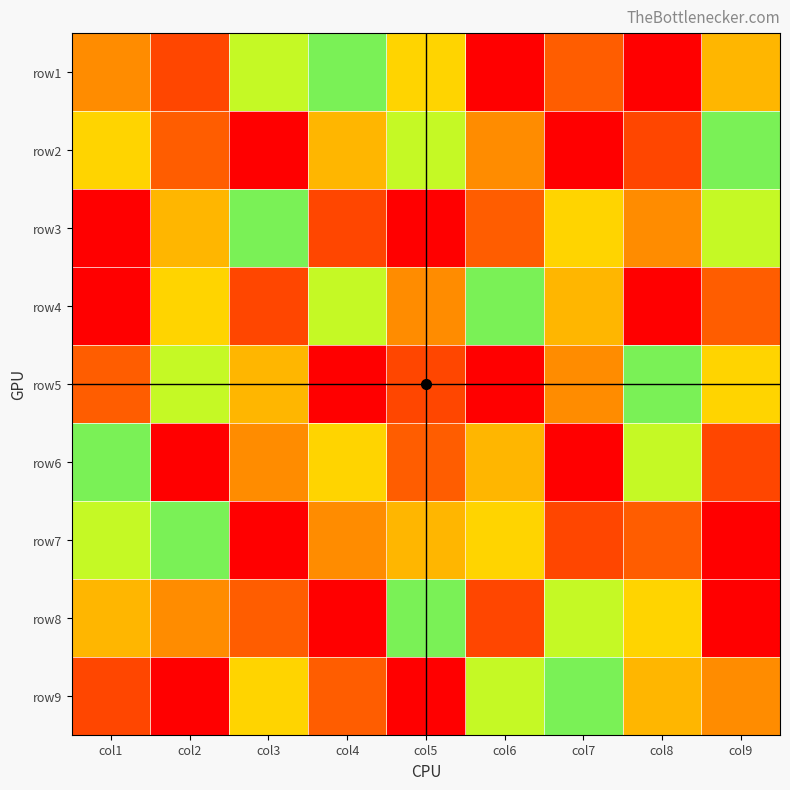

Reading left to right, extract all data points from this chart.

row1: col1=3	col2=2	col3=6	col4=5	col5=4	col6=9	col7=8	col8=1	col9=7
row2: col1=4	col2=8	col3=1	col4=7	col5=6	col6=3	col7=9	col8=2	col9=5
row3: col1=9	col2=7	col3=5	col4=2	col5=1	col6=8	col7=4	col8=3	col9=6
row4: col1=1	col2=4	col3=2	col4=6	col5=3	col6=5	col7=7	col8=9	col9=8
row5: col1=8	col2=6	col3=7	col4=9	col5=2	col6=1	col7=3	col8=5	col9=4
row6: col1=5	col2=9	col3=3	col4=4	col5=8	col6=7	col7=1	col8=6	col9=2
row7: col1=6	col2=5	col3=9	col4=3	col5=7	col6=4	col7=2	col8=8	col9=1
row8: col1=7	col2=3	col3=8	col4=1	col5=5	col6=2	col7=6	col8=4	col9=9
row9: col1=2	col2=1	col3=4	col4=8	col5=9	col6=6	col7=5	col8=7	col9=3